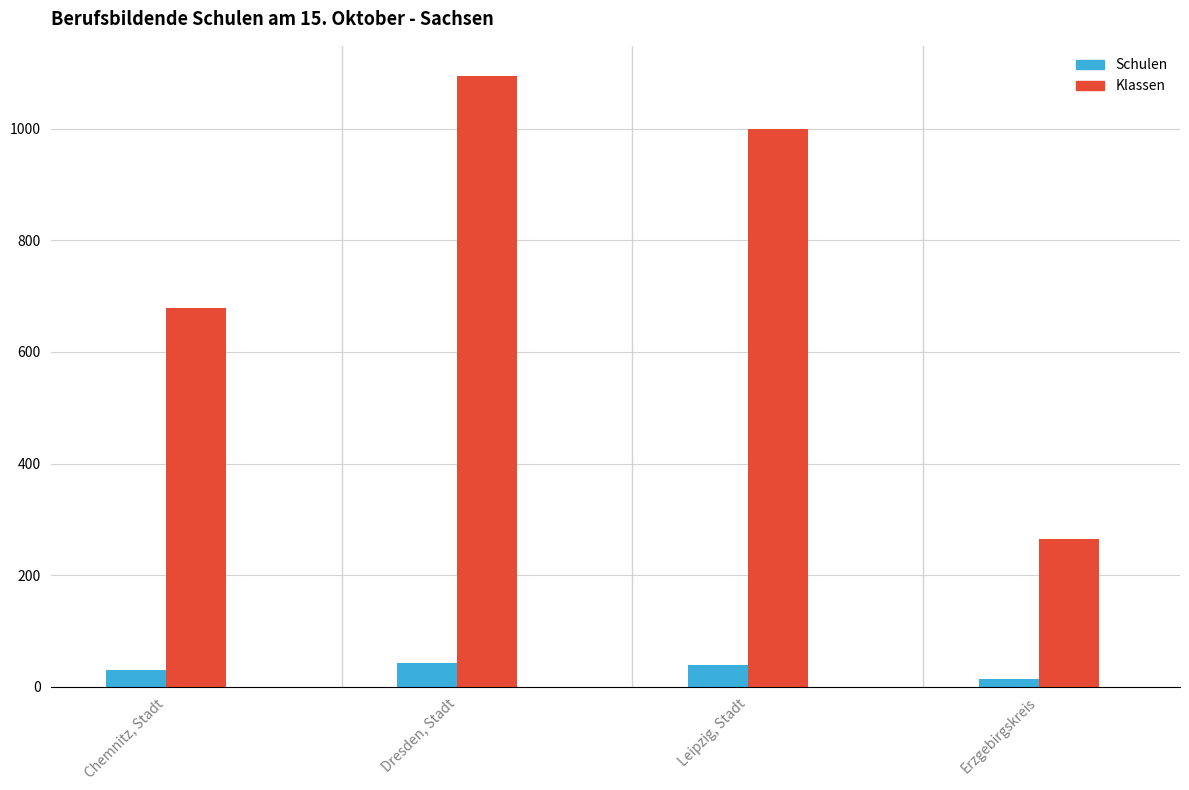

Where is Klassen nearest to the value 679?

Chemnitz, Stadt